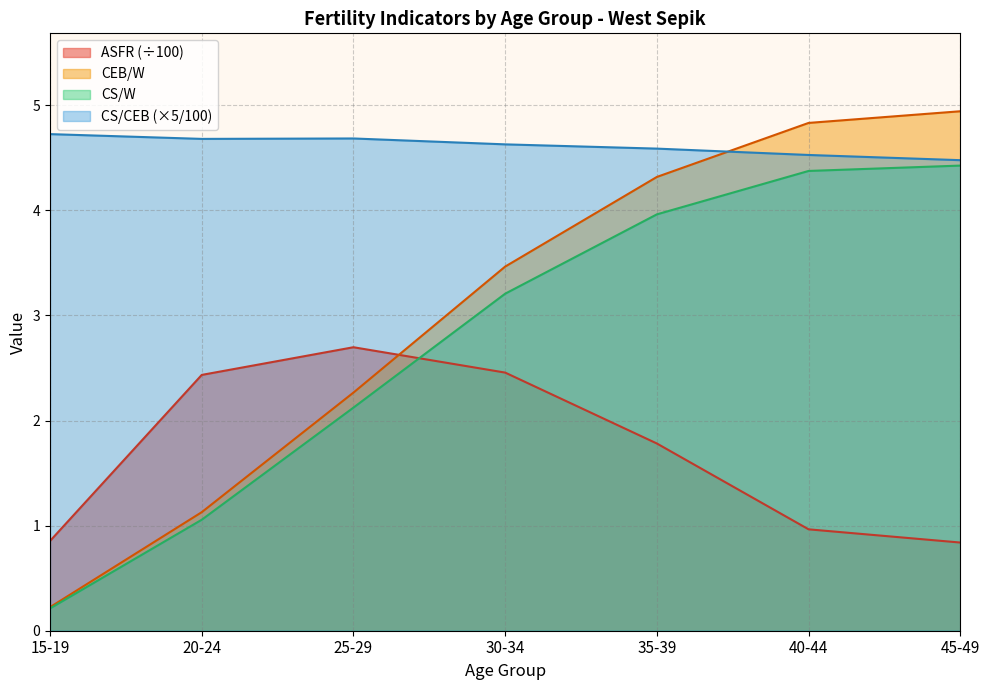

Rank the series at 25-29 from highest to lowest value.

CS/CEB (×5/100), ASFR (÷100), CEB/W, CS/W